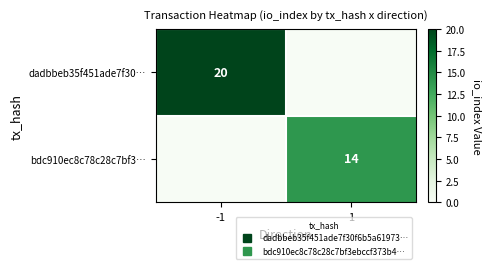

Which has a higher value, -1 or 1?

-1